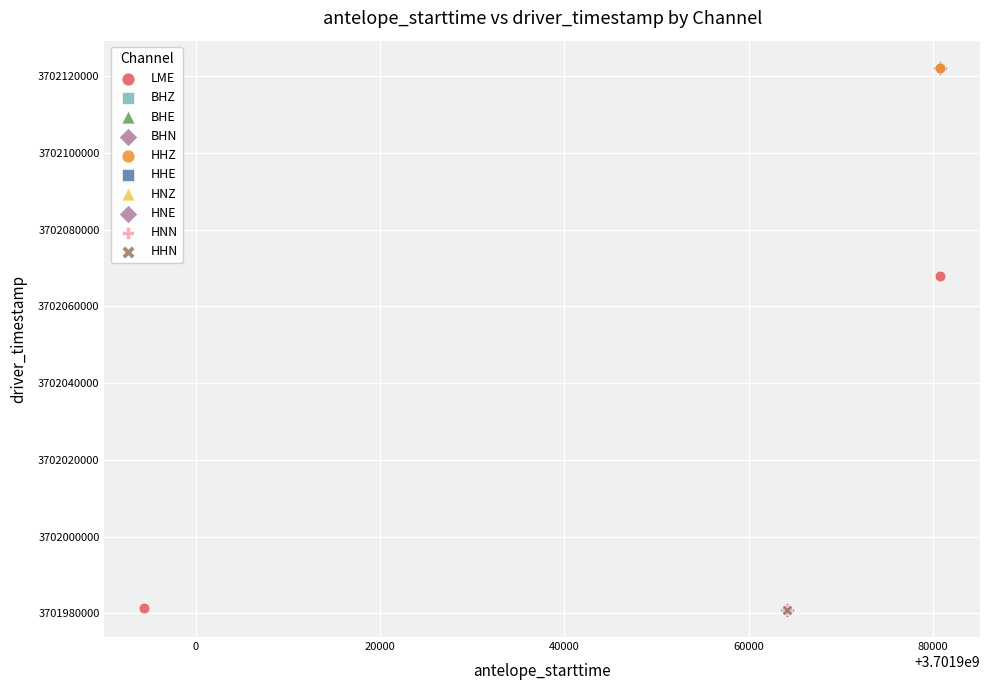

What are all the series names shown in the legend?

LME, BHZ, BHE, BHN, HHZ, HHE, HNZ, HNE, HNN, HHN